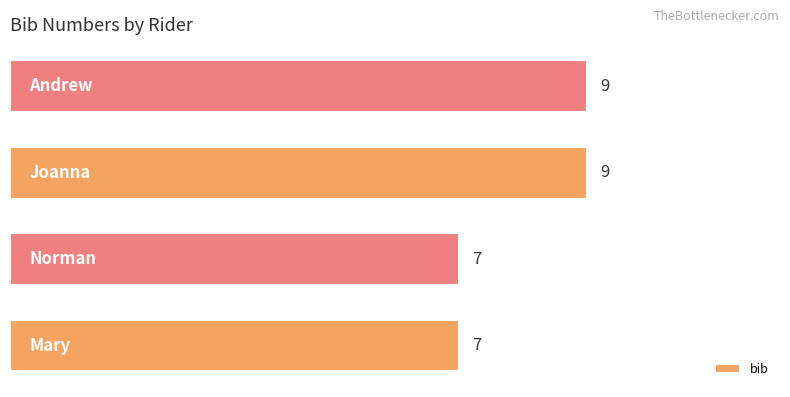

Reading top to bottom, transcribe all the data shown in this chart.

9	9	7	7